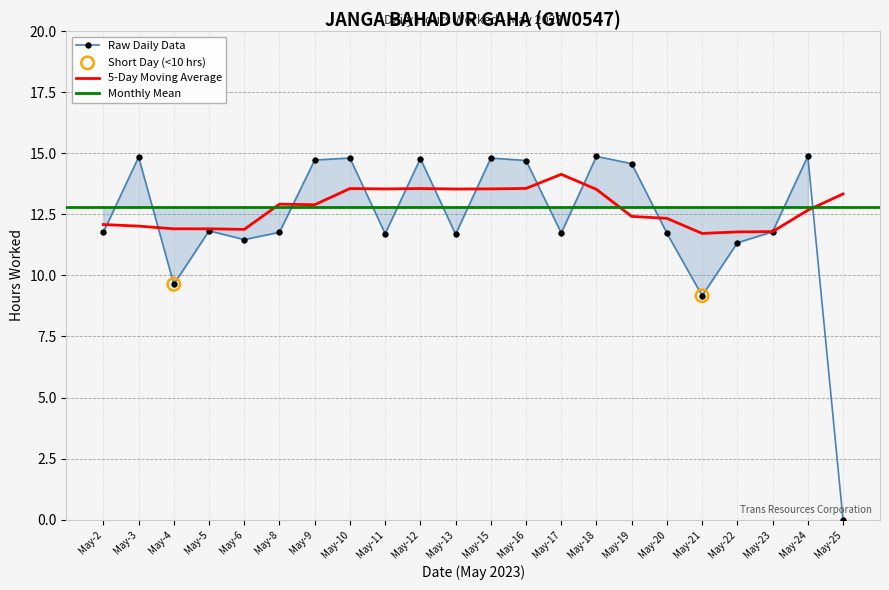

Is it true that Raw Daily Data equals 11.8 at May-23?

True